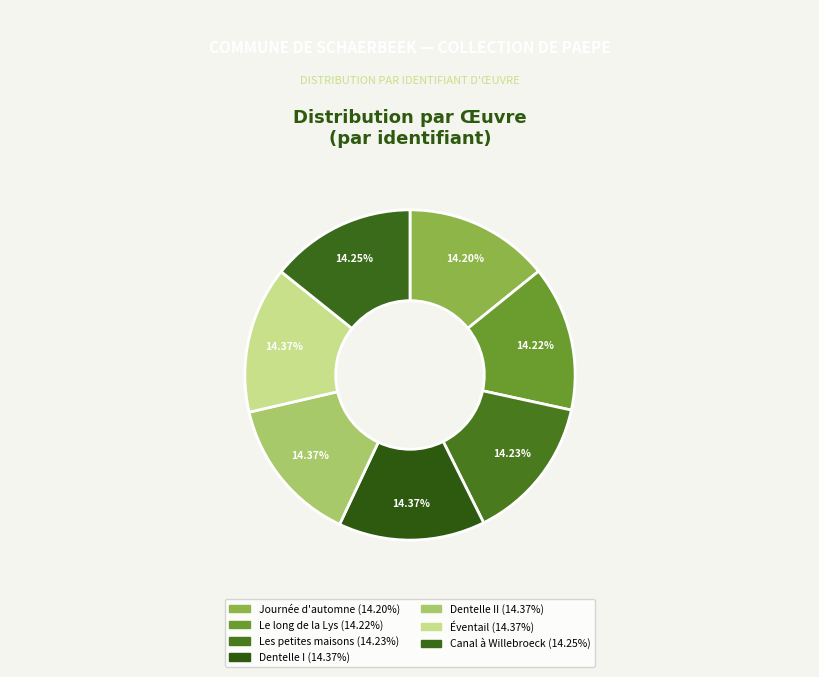

Count the number of slices in the pie.

7